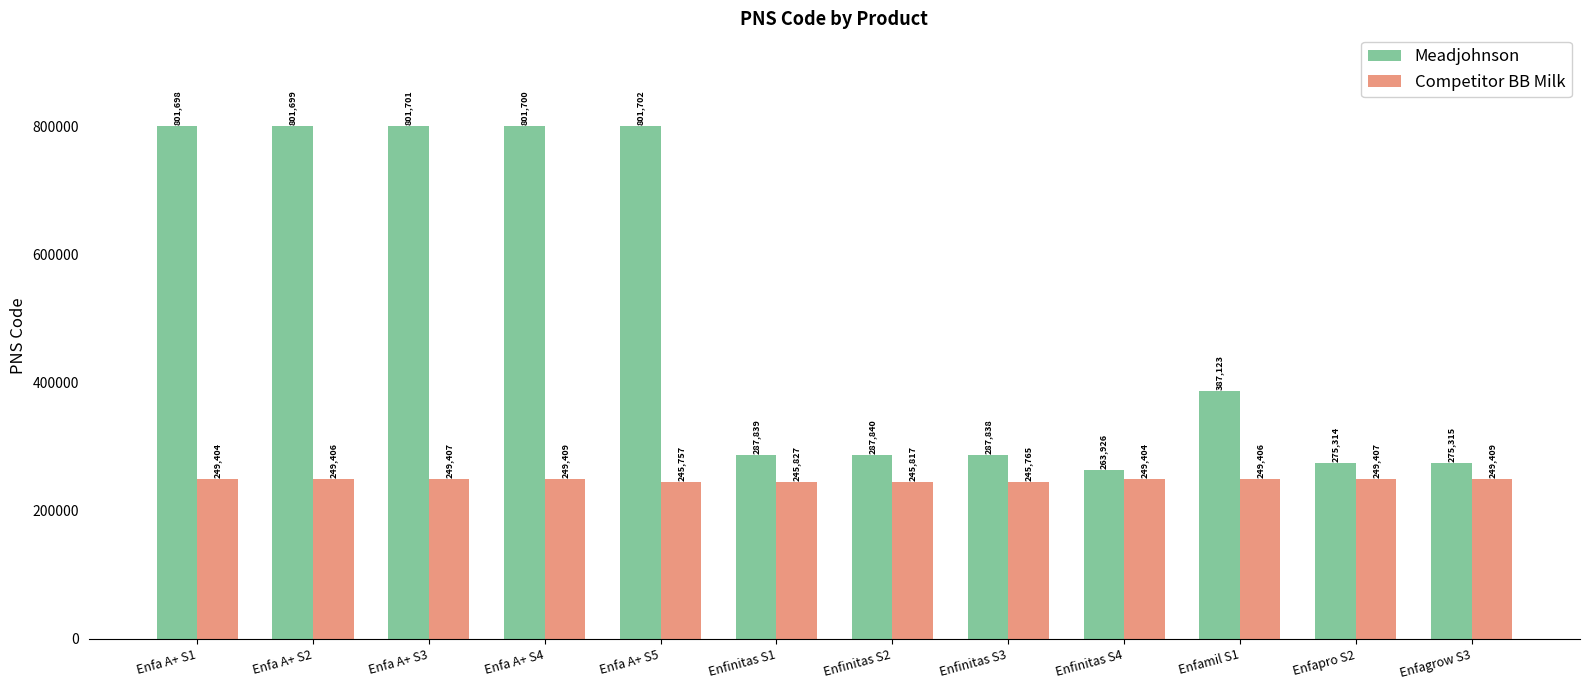

Is it true that Competitor BB Milk equals 249406 at Enfa A+ S2?

True